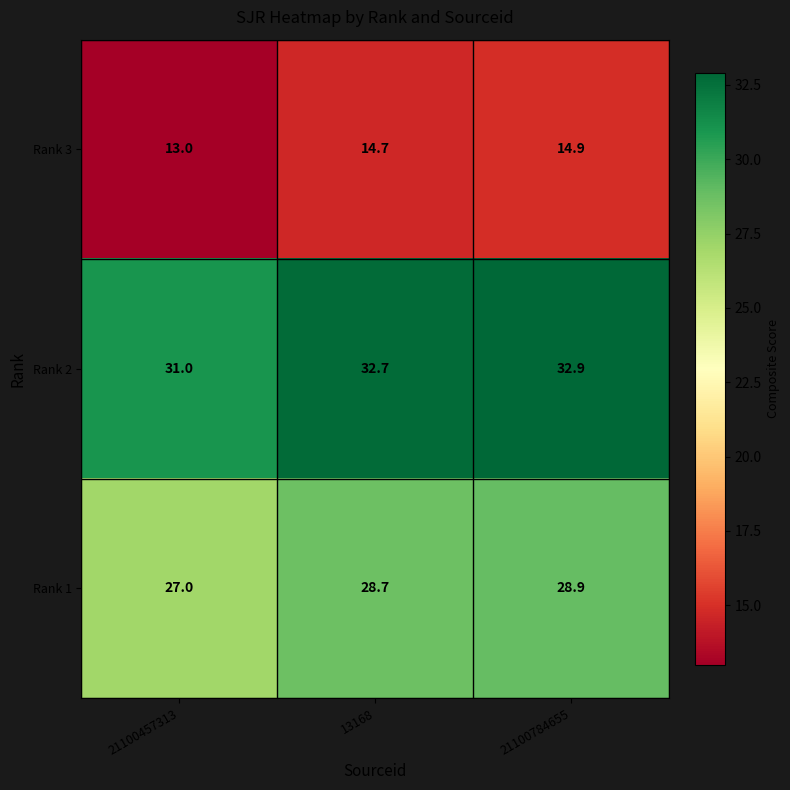

What is the spread (max minus min) of values at 13168?

18.0